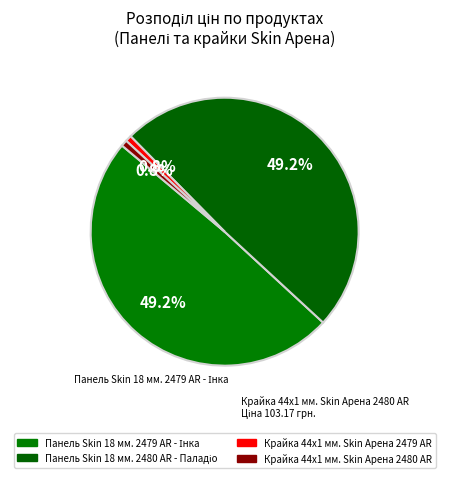

Which category has the biggest portion of the pie?

Панель Skin 18 мм. 2479 AR - Інка